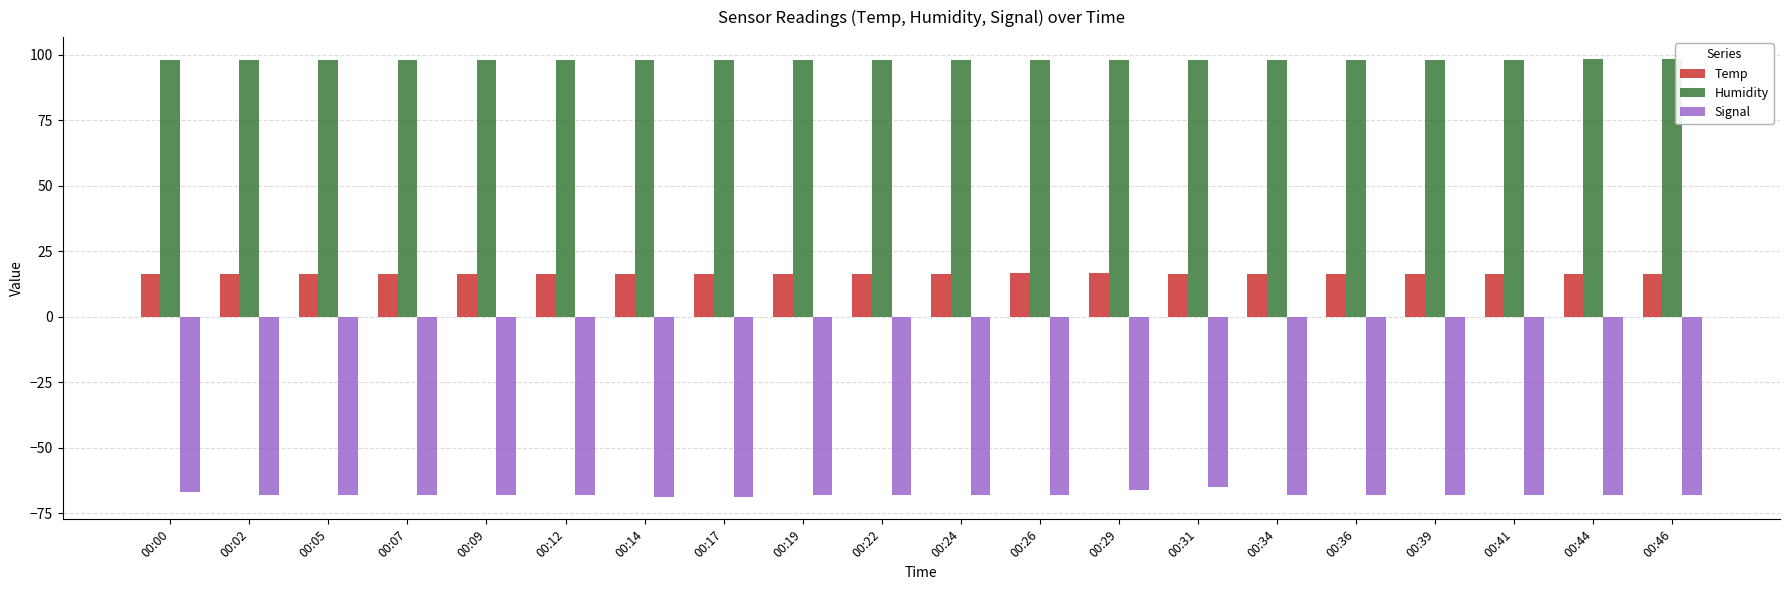

What is the lowest value of the Temp series?

16.2